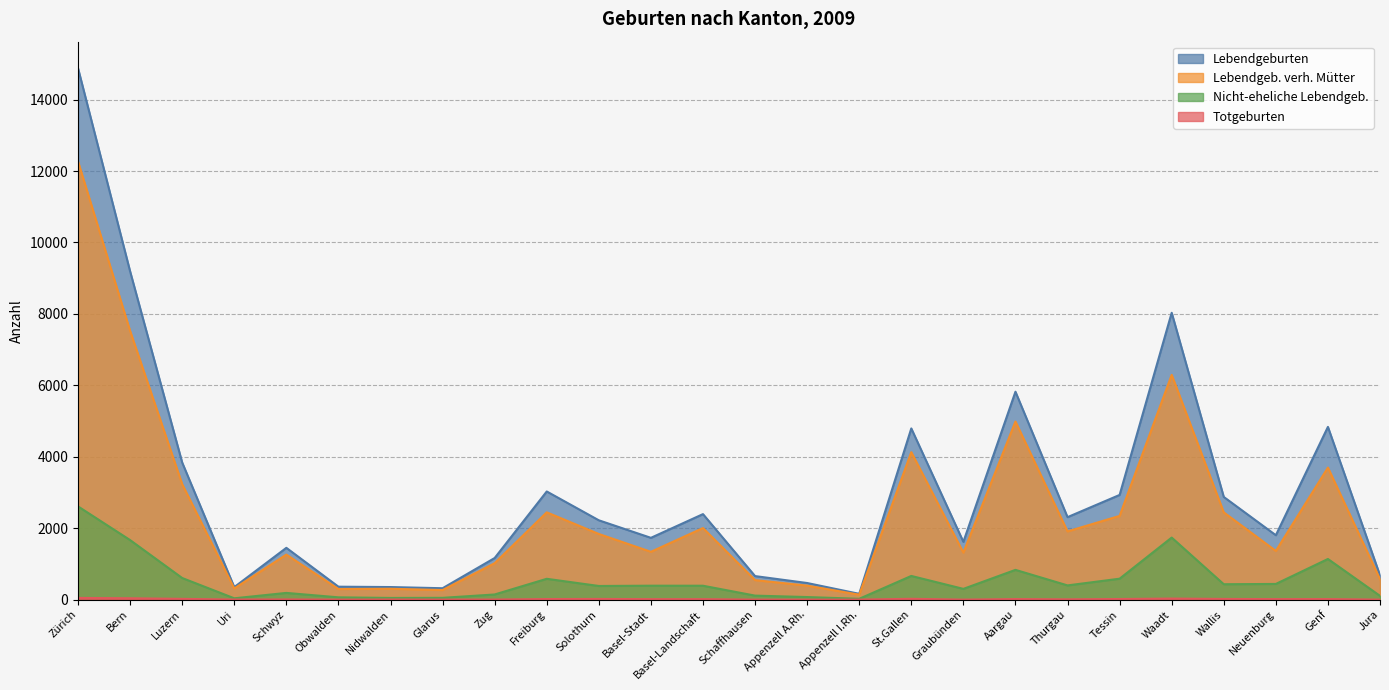

Is it true that Nicht-eheliche Lebendgeb. equals 176 at Jura?

False